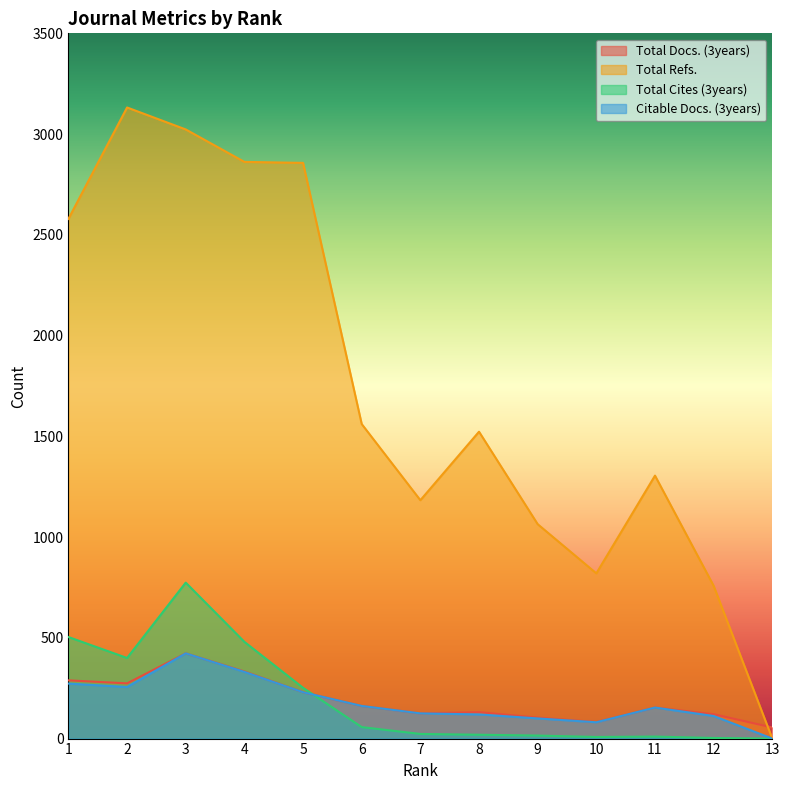

How many data points in Total Docs. (3years) are less than 154?

6